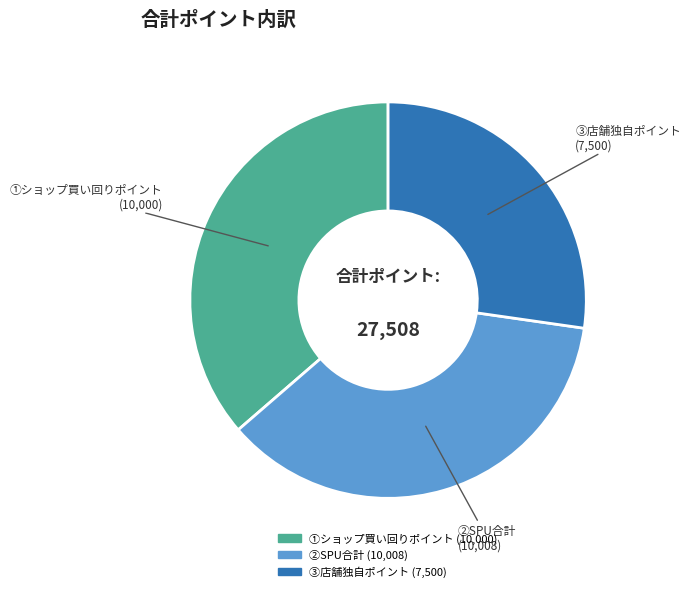

Combined, do ①ショップ買い回りポイント (10,000) and ②SPU合計 (10,008) account for over 50%?

Yes